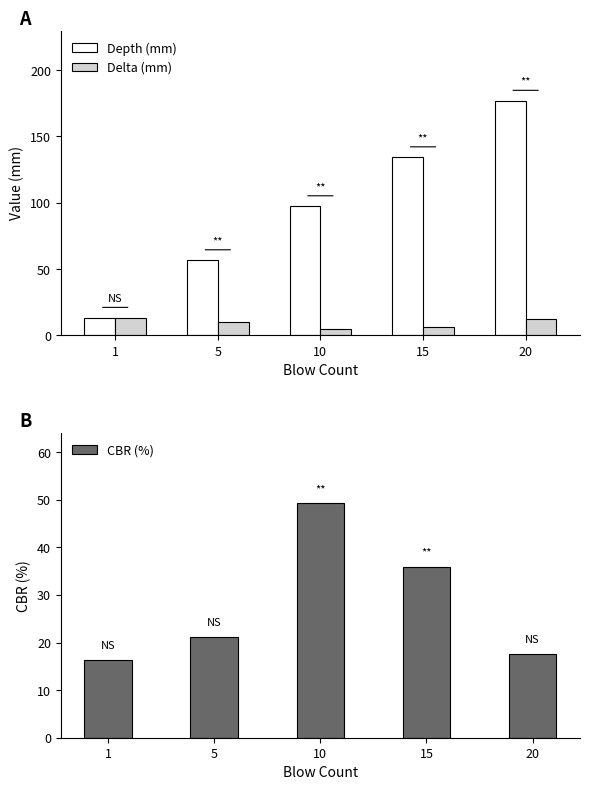

At how many categories does at least one series exceed 51?

4